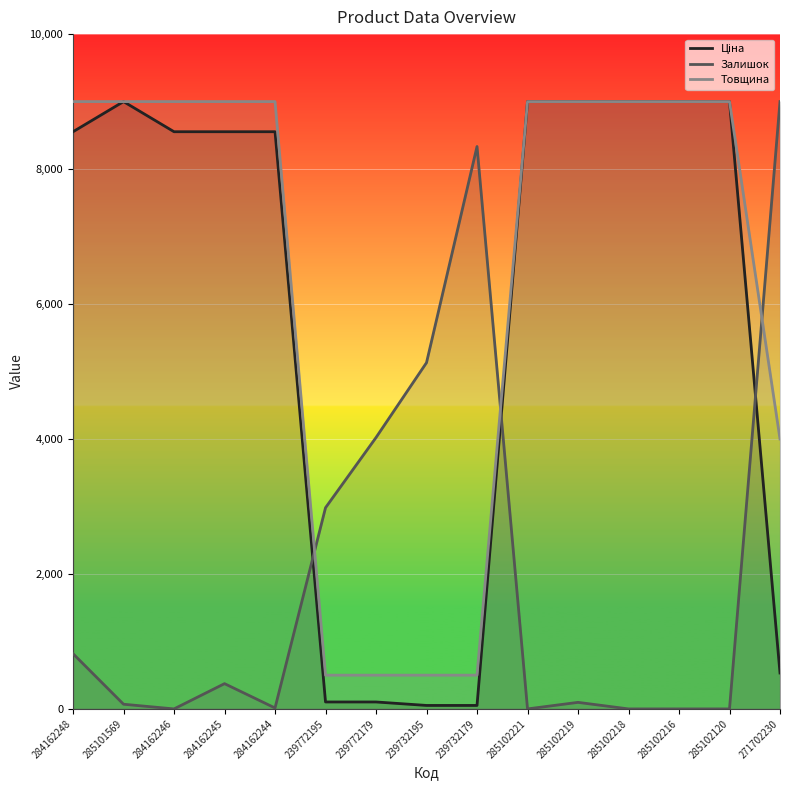

Which has a higher value, 284162248 or 285101569?

285101569